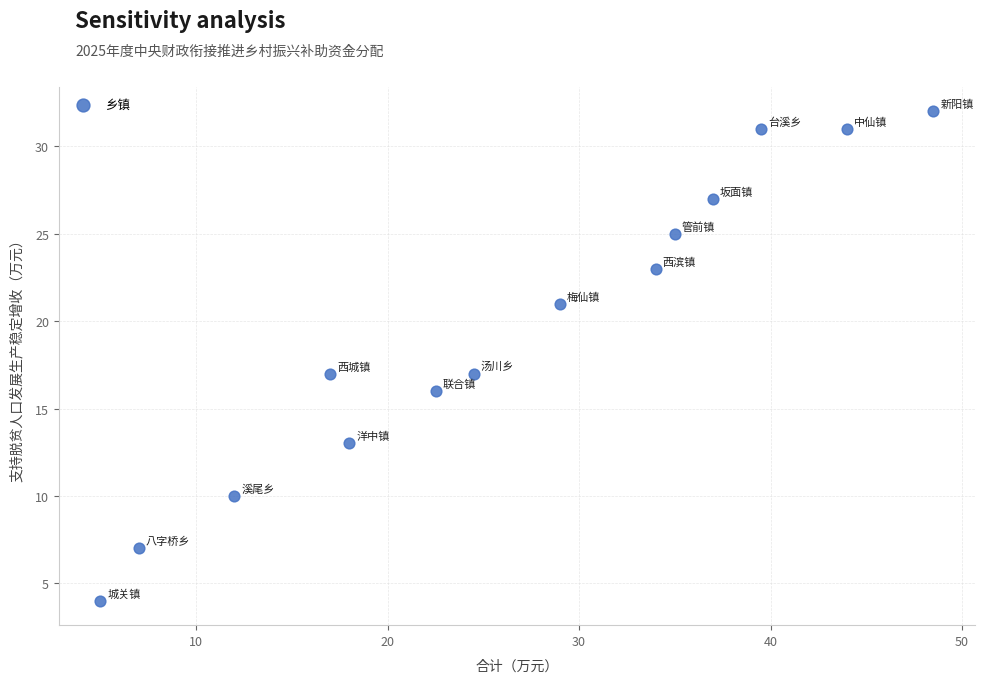

What is the range of Y values (max minus min)?

28